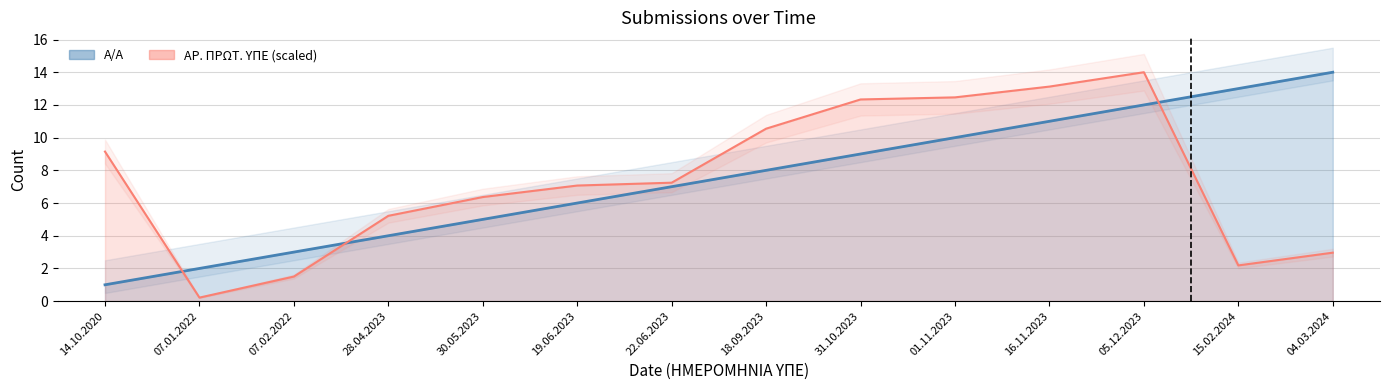

Reading left to right, list all the values displayed in this chart.

Α/Α: 1.0	2.0	3.0	4.0	5.0	6.0	7.0	8.0	9.0	10.0	11.0	12.0	13.0	14.0
ΑΡ. ΠΡΩΤ. ΥΠΕ: 9.1	0.2	1.5	5.2	6.4	7.1	7.2	10.5	12.3	12.5	13.1	14.0	2.2	3.0